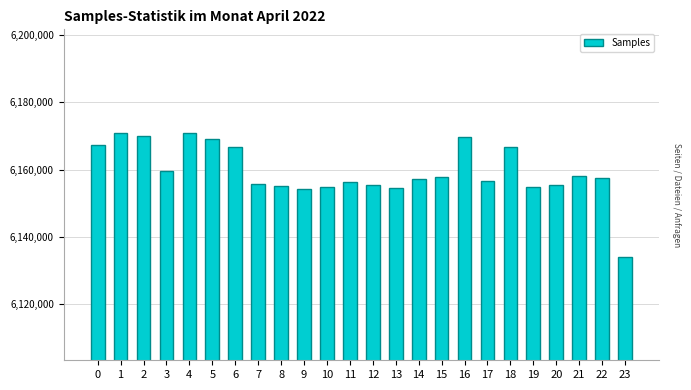

What is the smallest value displayed?

6133806